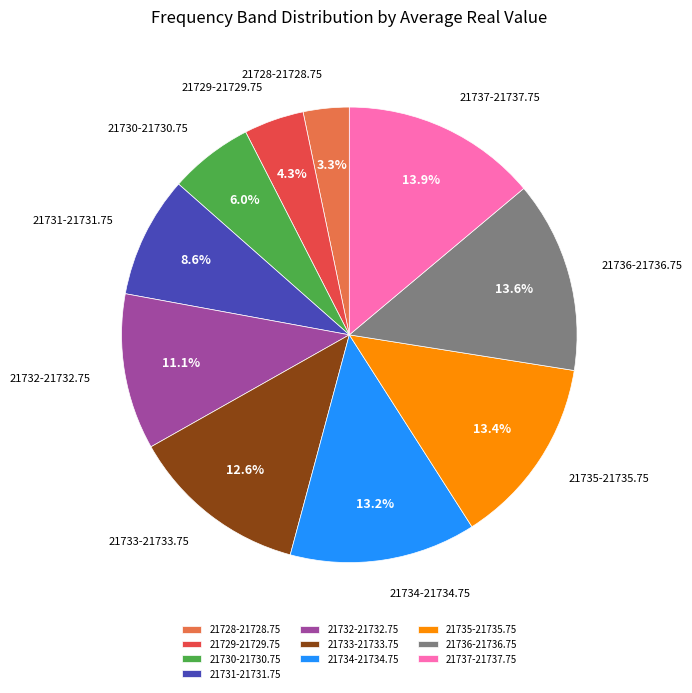

Approximately how many times larger is the value at 21731-21731.75 compared to 21732-21732.75?

0.8